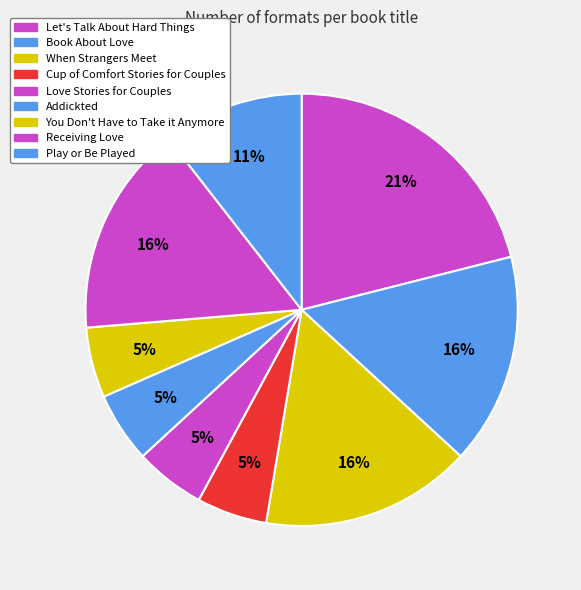

How many slices are in this pie chart?

9